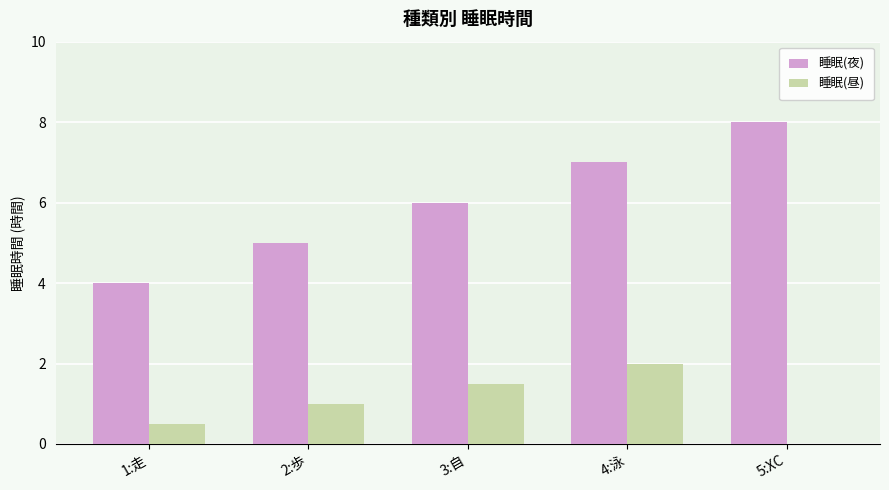

Where is 睡眠(昼) nearest to the value 1?

2:歩